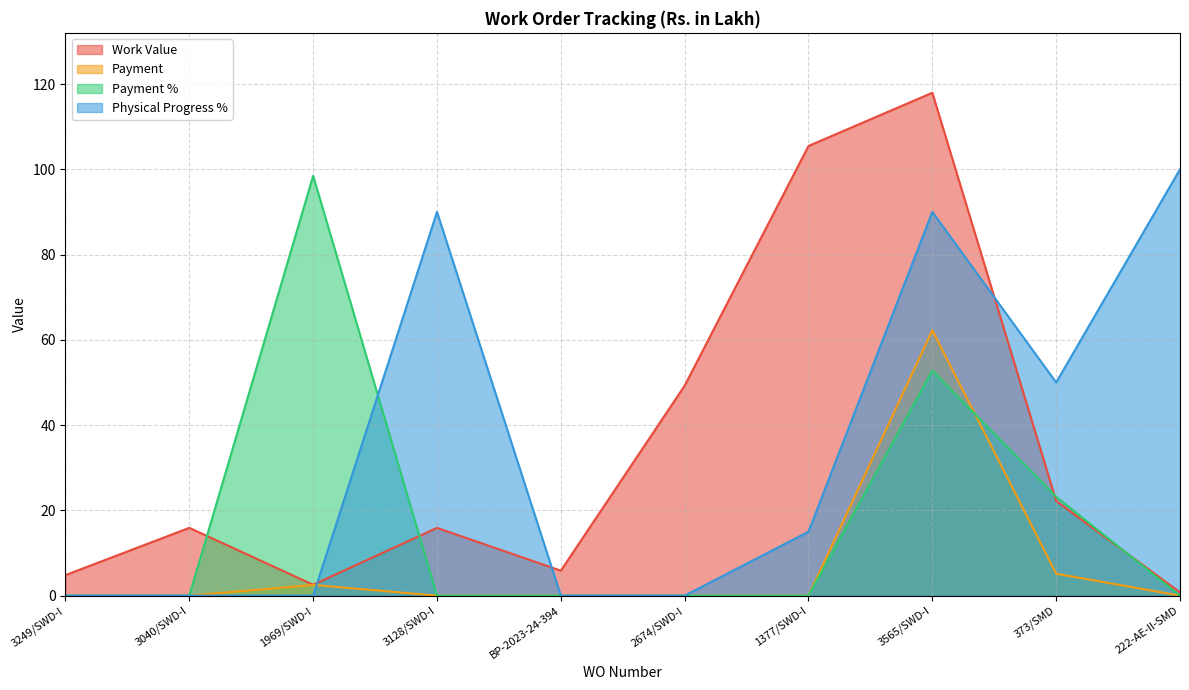

Which category has the lowest value in the Payment series?

3249/SWD-I